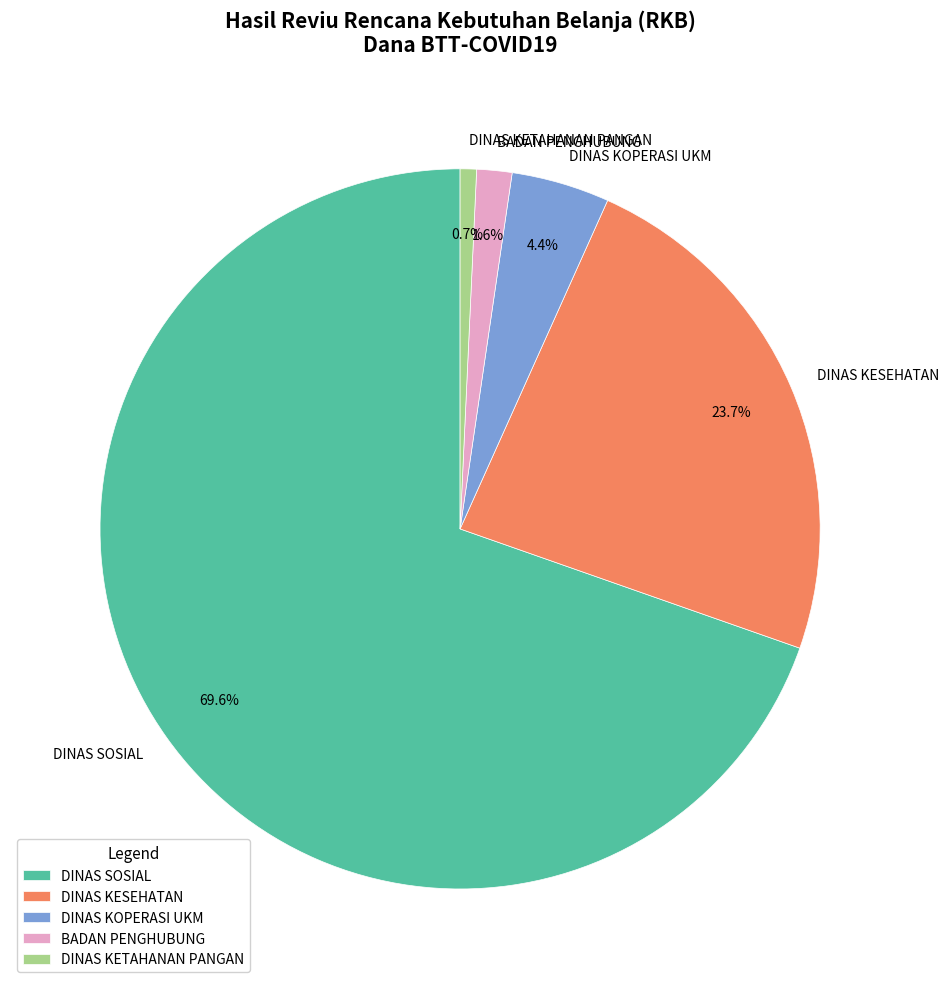

Does DINAS SOSIAL represent more than half of the total?

Yes